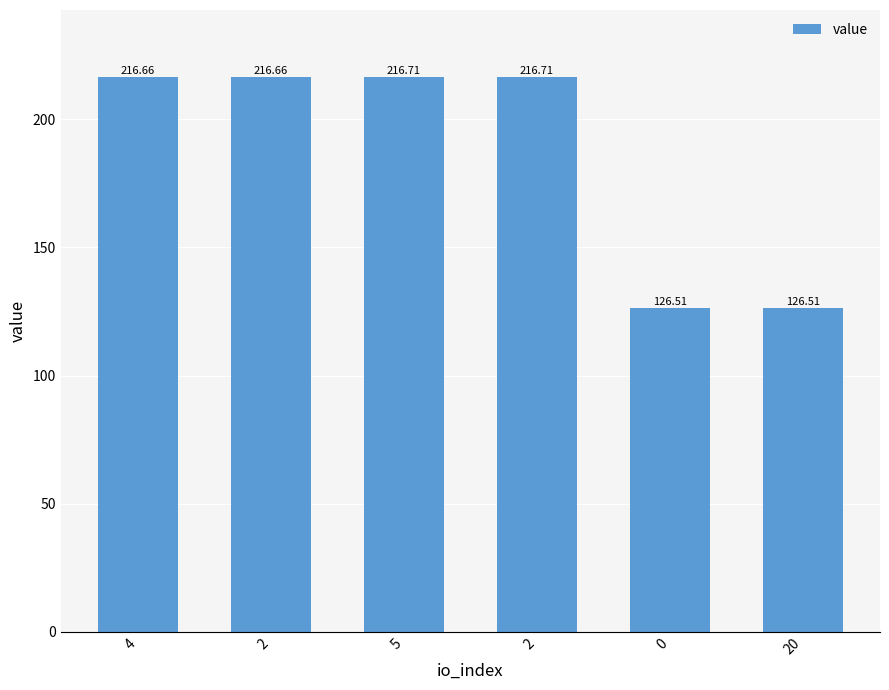

How many data points are less than 216?

2